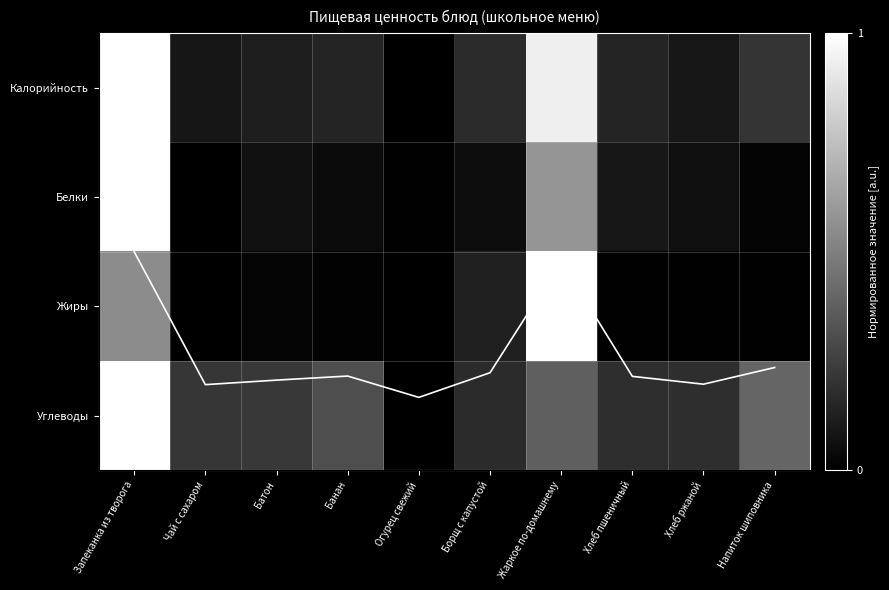

At which category does the chart reach its minimum across all series?

Огурец свежий